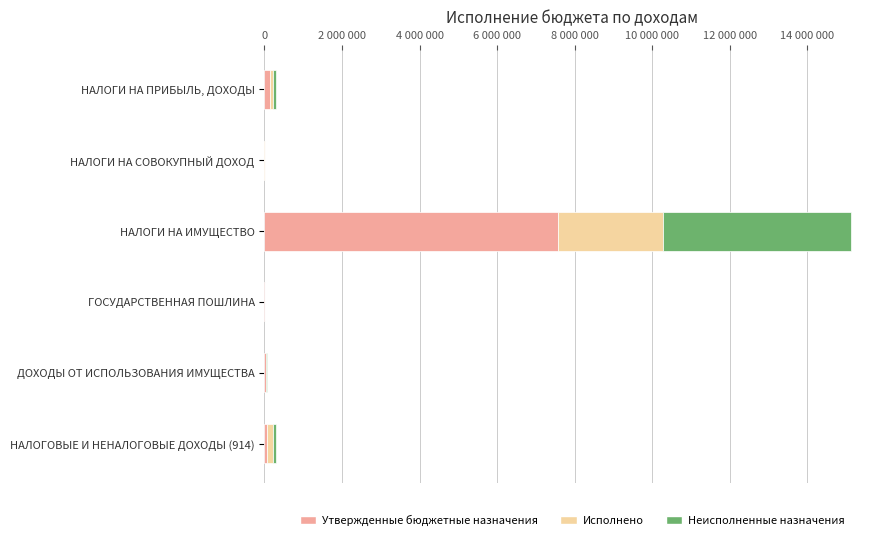

Which series has the largest range (max minus min)?

Утвержденные бюджетные назначения